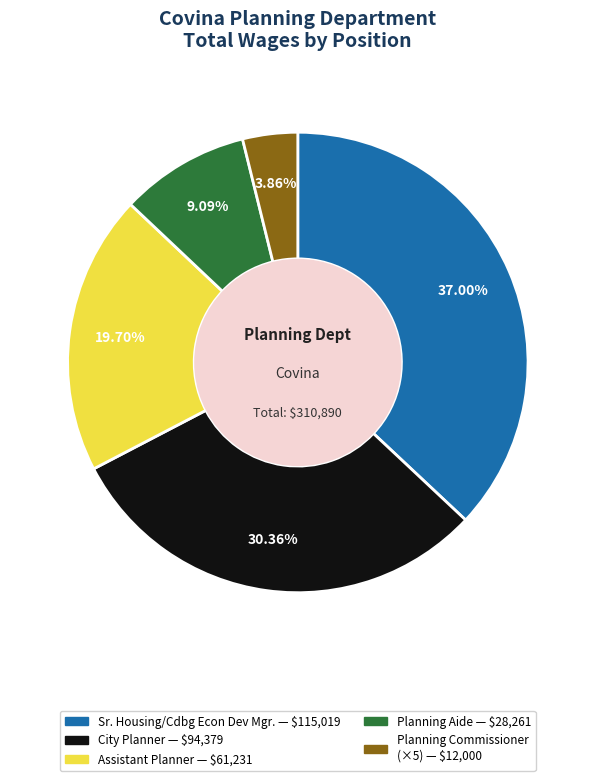

Is it true that Planning Aide is 9% of the pie?

True